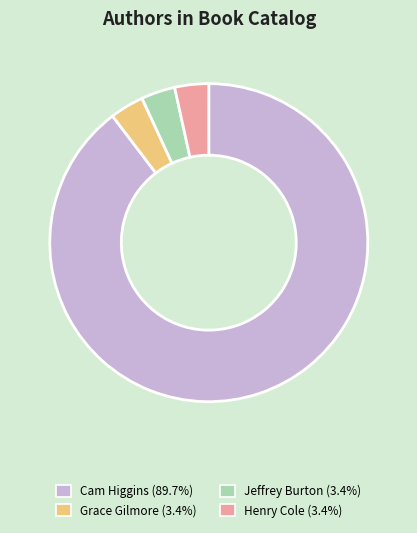

Does any single category account for the majority?

Yes